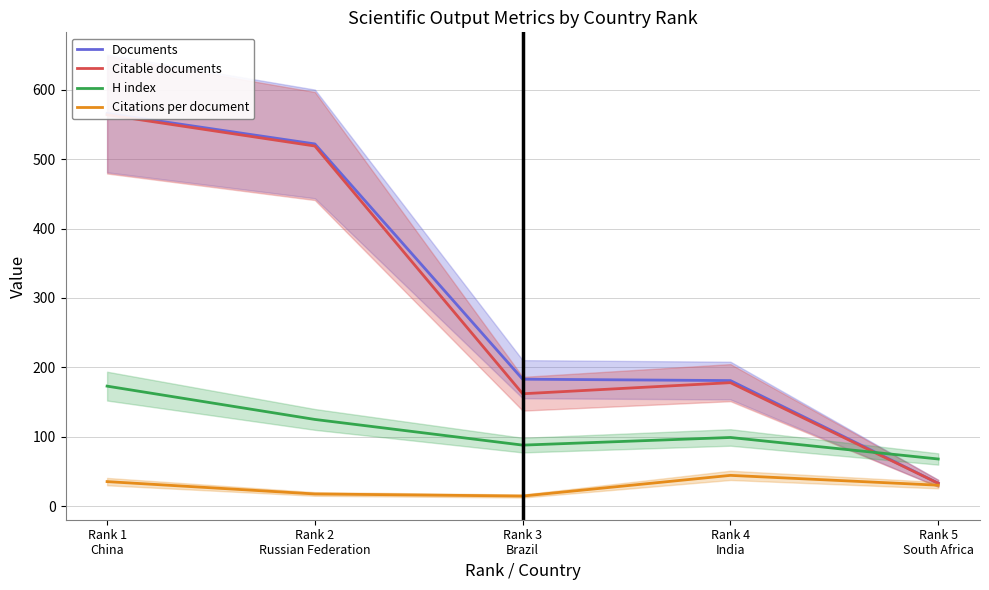

True or false: Citable documents and Documents intersect in this chart.

False